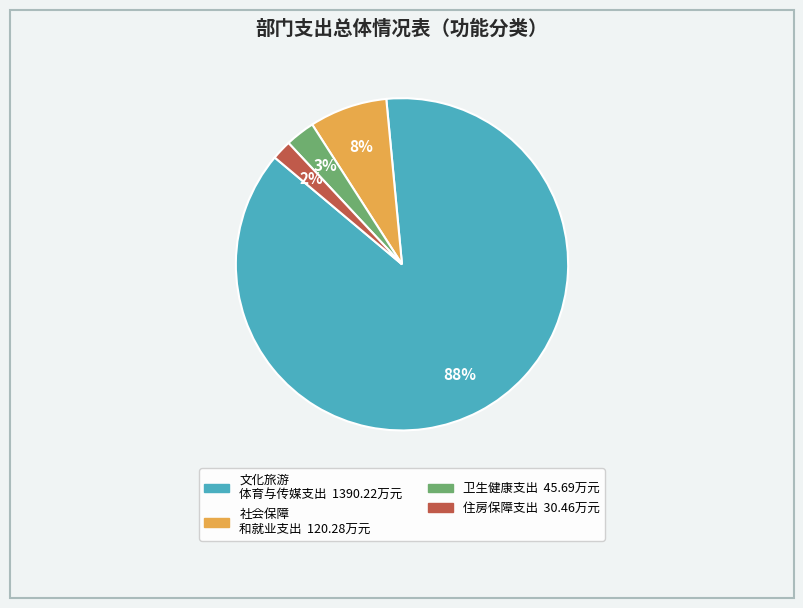

To the nearest percent, what is the average slice percentage?

25%